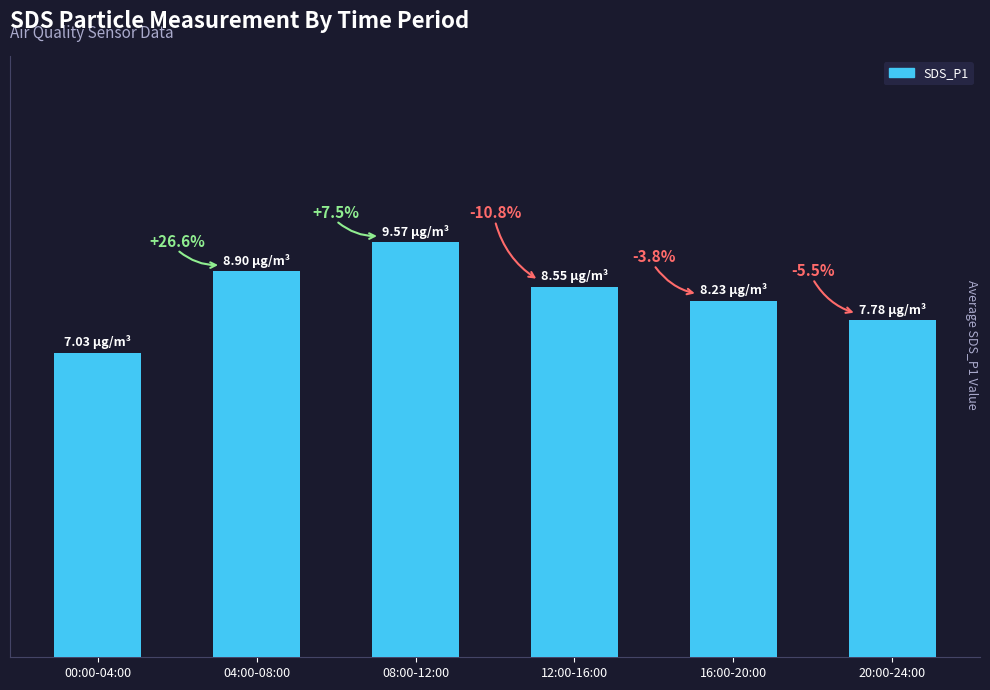

Approximately how many times larger is the value at 12:00-16:00 compared to 16:00-20:00?

1.0